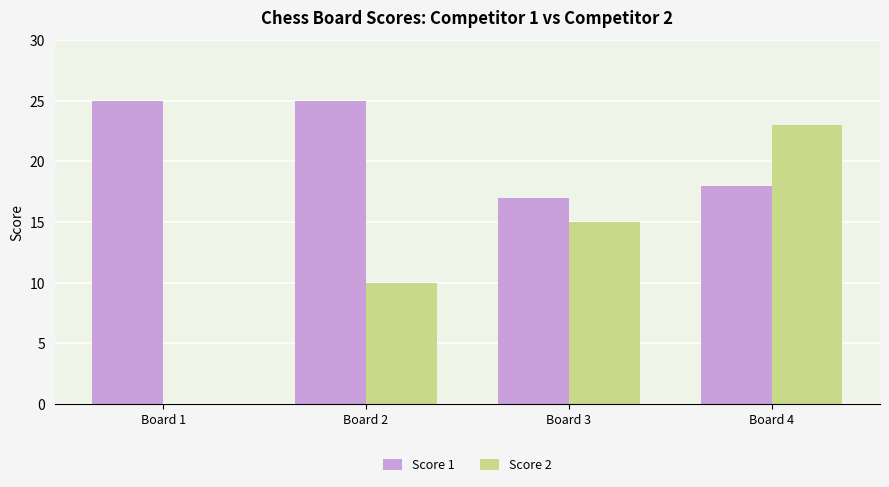

Read the Score 1 value at Board 4.

18